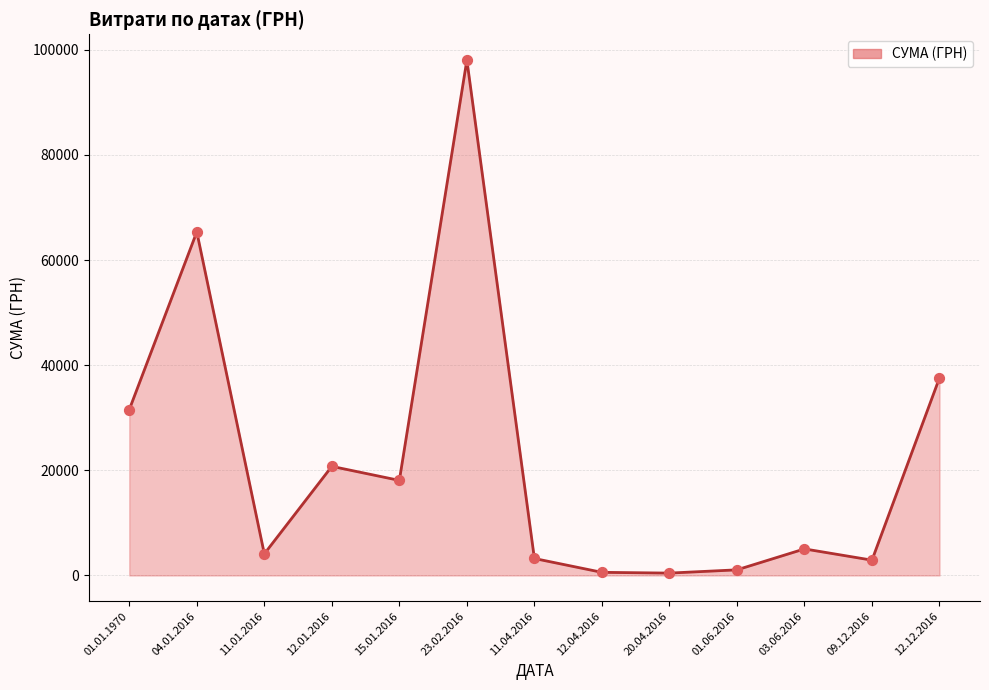

Between 01.01.1970 and 04.01.2016, which is larger?

04.01.2016